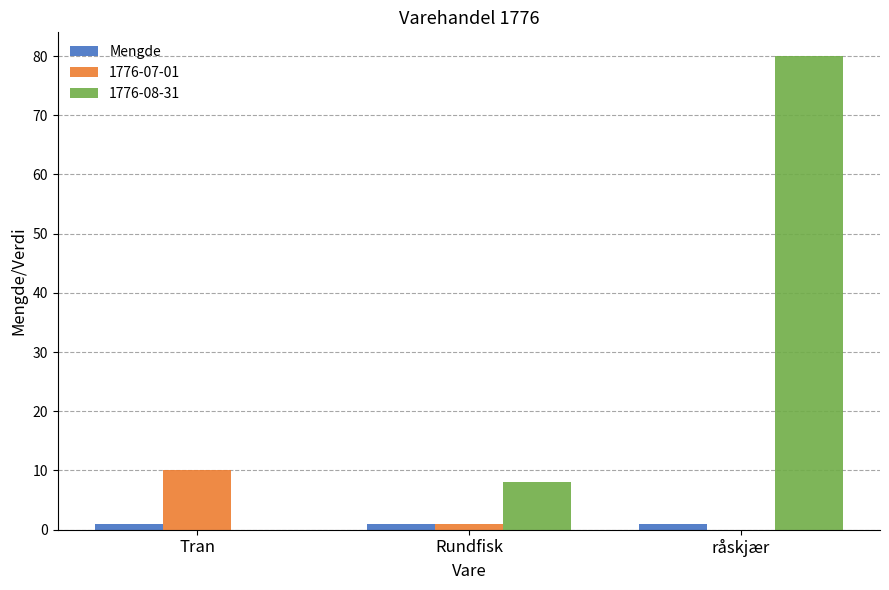

The value of 1776-07-01 at råskjær is 0. True or false?

True